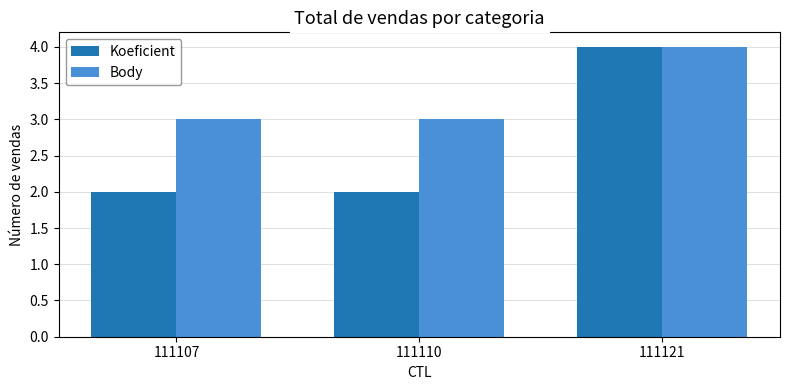

What is the minimum value for Body?

3